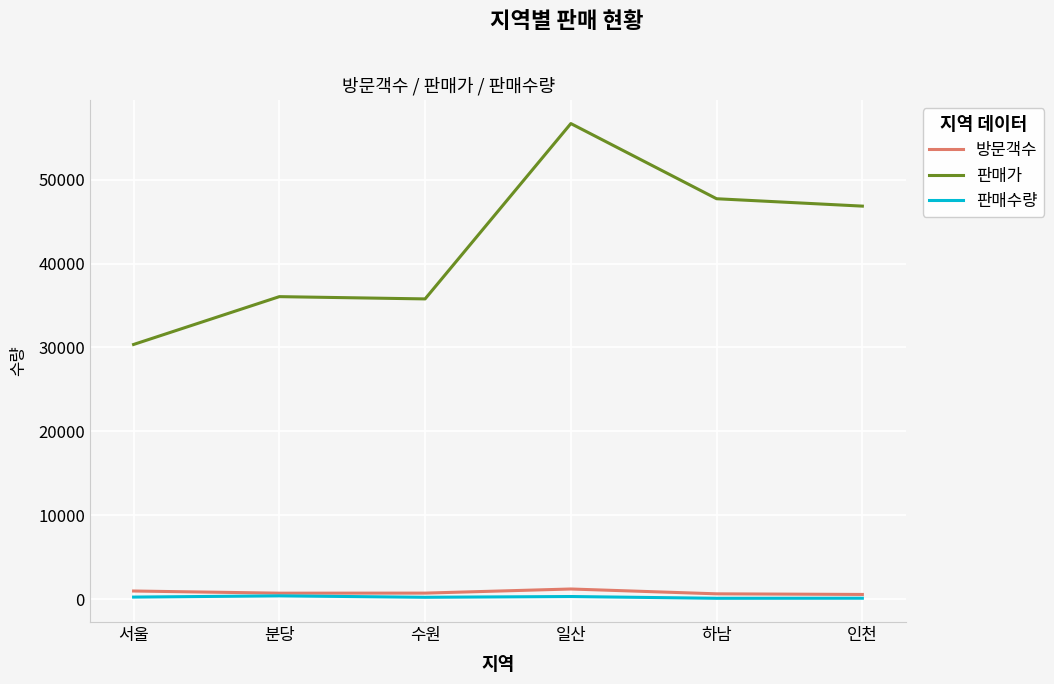

True or false: 판매수량 and 판매가 cross at least once.

False